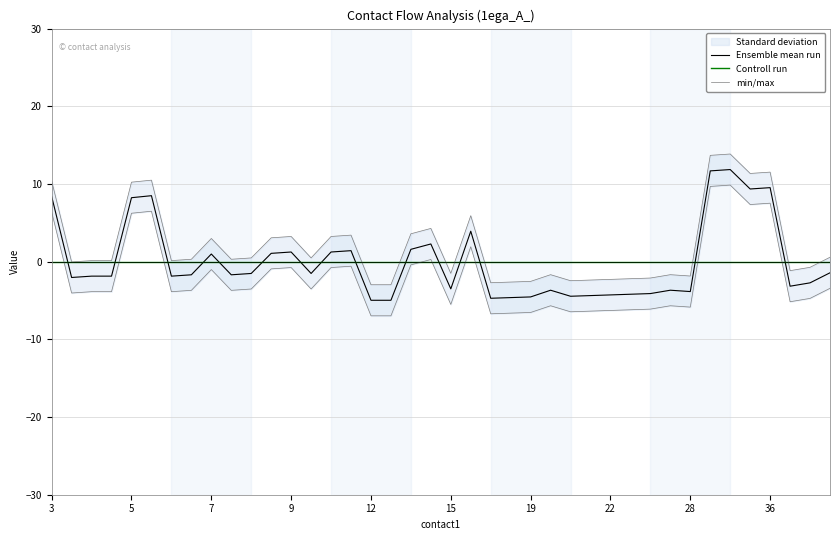

What is the difference between the second highest and minimum values in the min/max series?

16.7